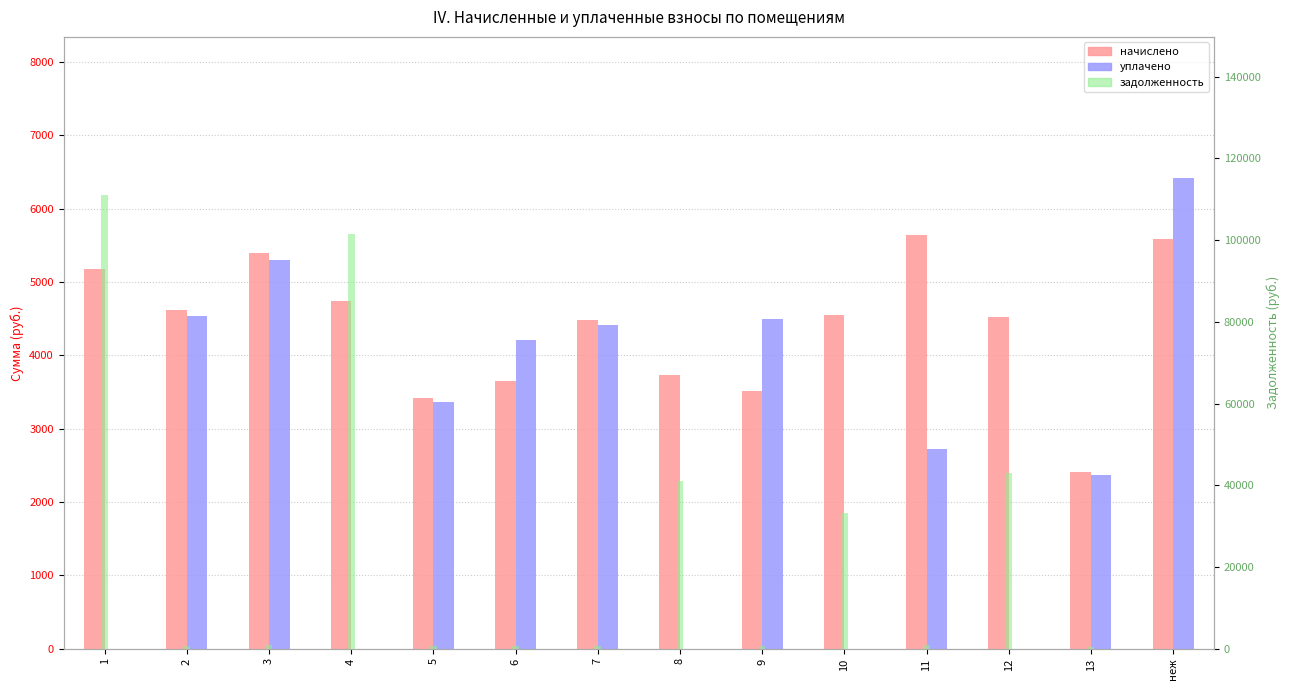

The value of начислено at неж is 2586.8. True or false?

False